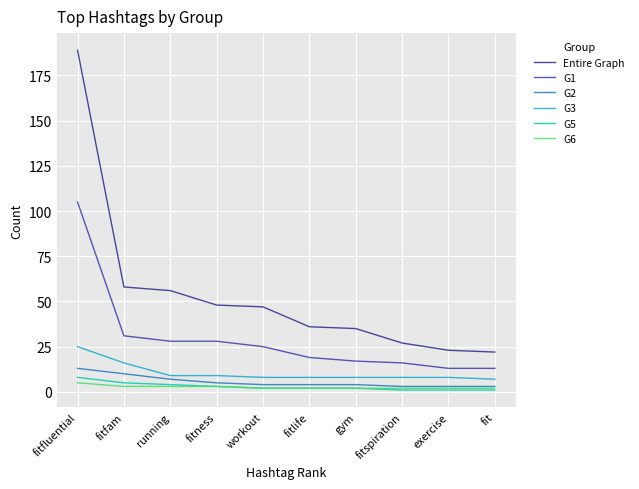

Which series changed the most between running and fitlife?

Entire Graph